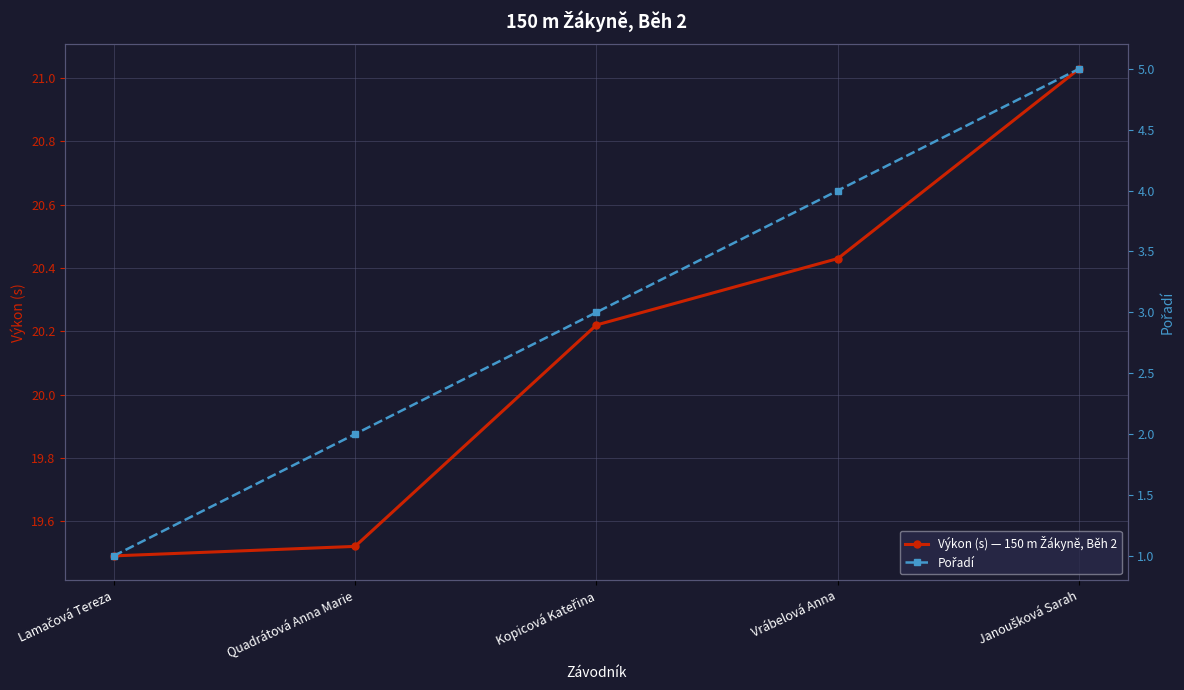

The Pořadí series shows 2.2 at Janoušková Sarah. True or false?

False